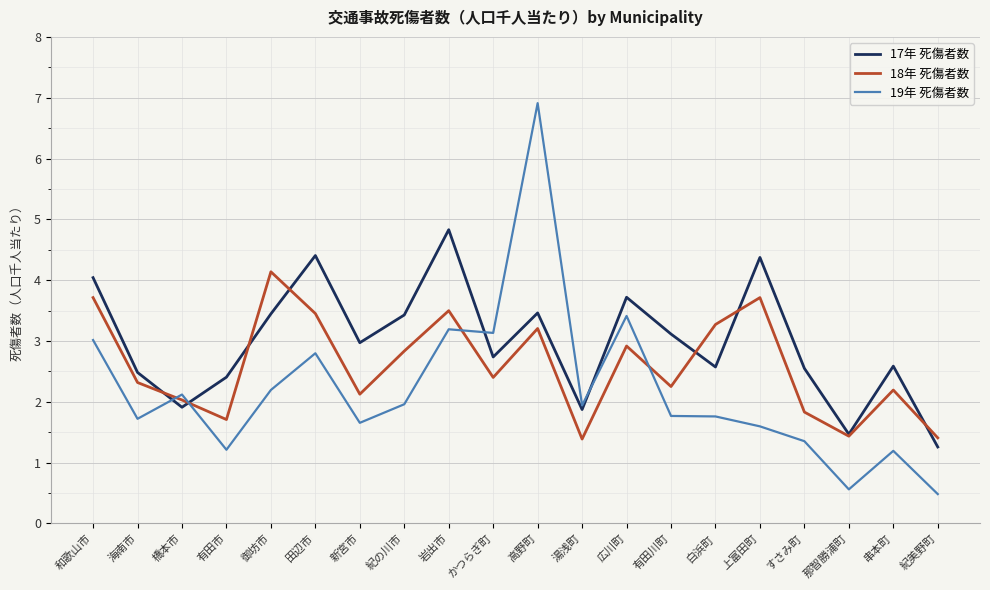

Which label corresponds to the largest value in the chart?

高野町